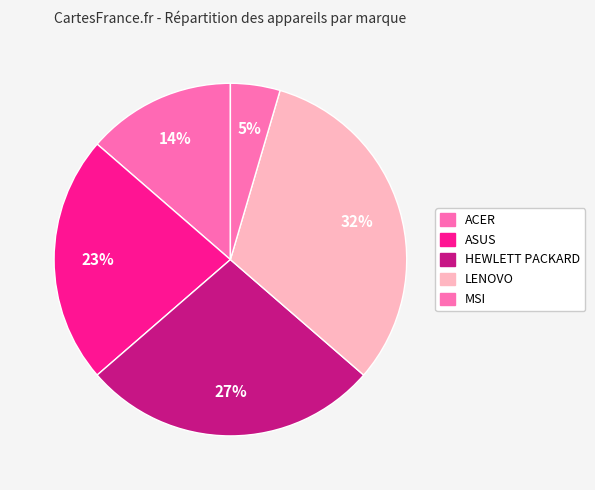

How many slices are in this pie chart?

5